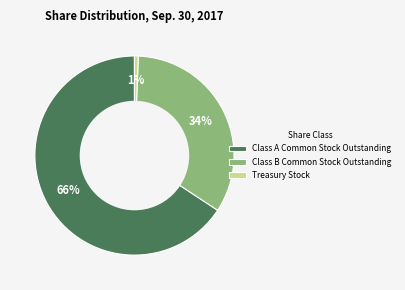

Between Treasury Stock and Class A Common Stock Outstanding, which is larger?

Class A Common Stock Outstanding